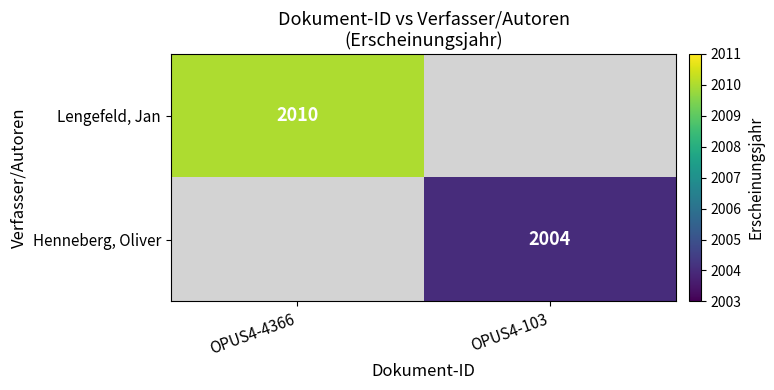

At which category is the sum across all series the highest?

OPUS4-4366